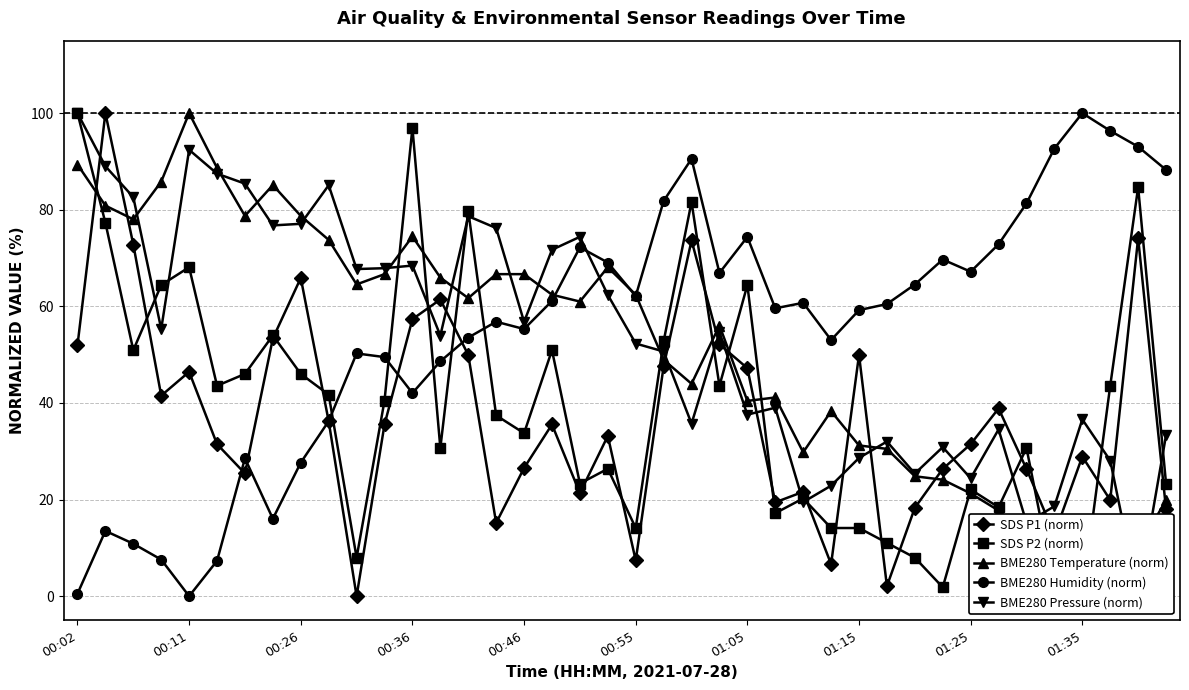

Reading left to right, what are all the values shown in this chart?

SDS P1 (norm): 51.9	100.0	72.8	41.5	46.4	31.5	25.4	53.4	65.9	36.2	0.0	35.5	57.3	61.4	50.0	15.2	26.5	35.5	21.3	33.2	7.4	47.6	73.6	52.1	47.2	19.4	21.6	6.6	50.0	2.1	18.3	26.4	31.5	38.9	26.4	12.8	28.9	19.9	74.1	18.0
SDS P2 (norm): 100.0	77.3	50.9	64.4	68.1	43.6	46.0	54.0	46.0	41.7	8.0	40.5	96.9	30.7	79.8	37.4	33.7	50.9	23.3	26.4	14.1	52.8	81.6	43.6	64.4	17.2	20.2	14.1	14.1	11.0	8.0	1.8	22.1	18.4	30.7	1.8	0.0	43.6	84.7	23.3
BME280 Temperature (norm): 89.4	80.9	78.0	85.8	100.0	88.7	78.7	85.1	78.7	73.8	64.5	66.7	74.5	66.0	61.7	66.7	66.7	62.4	61.0	68.1	62.4	48.9	44.0	56.0	40.4	41.1	29.8	38.3	31.2	30.5	24.8	24.1	21.3	17.7	9.2	0.0	0.0	14.9	9.9	19.9
BME280 Humidity (norm): 0.5	13.5	10.9	7.6	0.0	7.3	28.5	16.0	27.7	36.2	50.3	49.5	42.0	48.6	53.5	56.8	55.3	61.1	72.2	69.1	62.1	81.8	90.5	66.9	74.4	59.6	60.7	53.0	59.2	60.5	64.5	69.7	67.2	72.9	81.3	92.7	100.0	96.3	93.1	88.3
BME280 Pressure (norm): 100.0	89.0	82.6	55.3	92.4	87.5	85.4	76.8	77.1	85.1	67.7	67.9	68.4	53.9	78.7	76.2	56.8	71.7	74.4	62.4	52.3	50.7	35.7	54.6	37.6	39.0	19.5	22.9	28.6	32.0	25.4	30.9	24.4	34.5	15.2	18.6	36.6	28.1	0.0	33.3